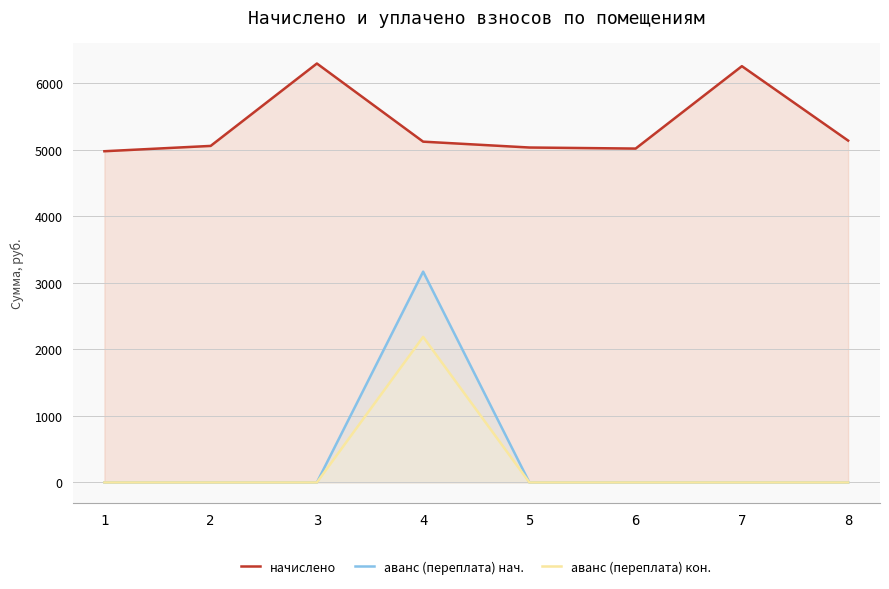

True or false: начислено and аванс (переплата) нач. intersect in this chart.

False